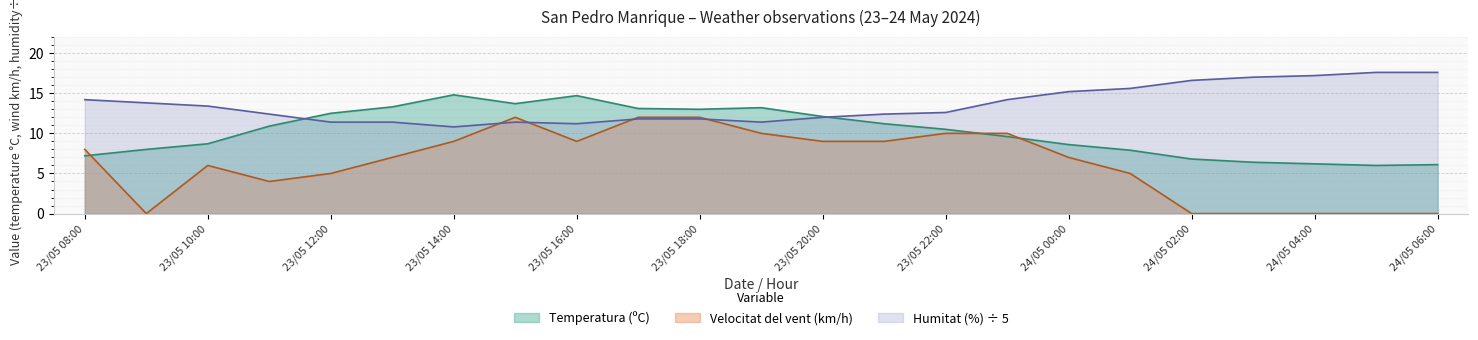

What is the value of the Temperatura (ºC) point at the 16th from the left?

9.6